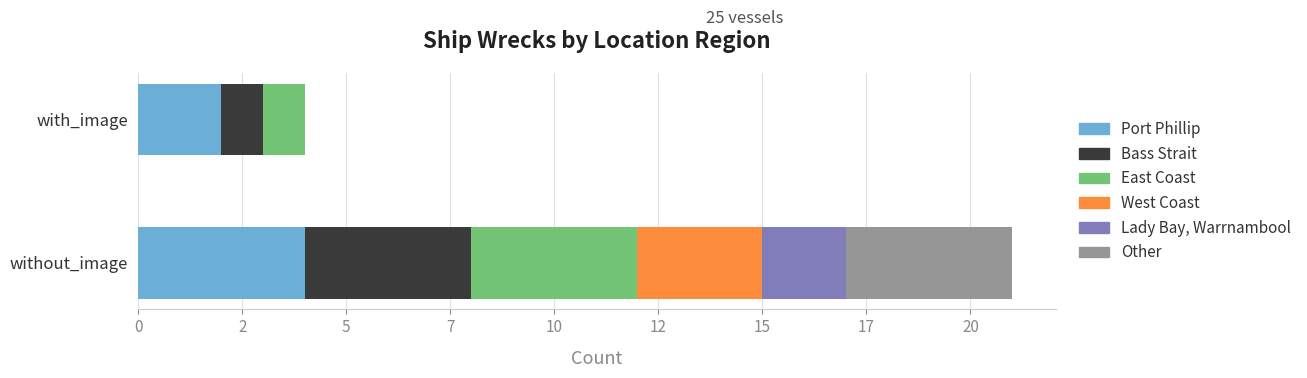

What are all the series names shown in the legend?

Port Phillip, Bass Strait, East Coast, West Coast, Lady Bay, Warrnambool, Other